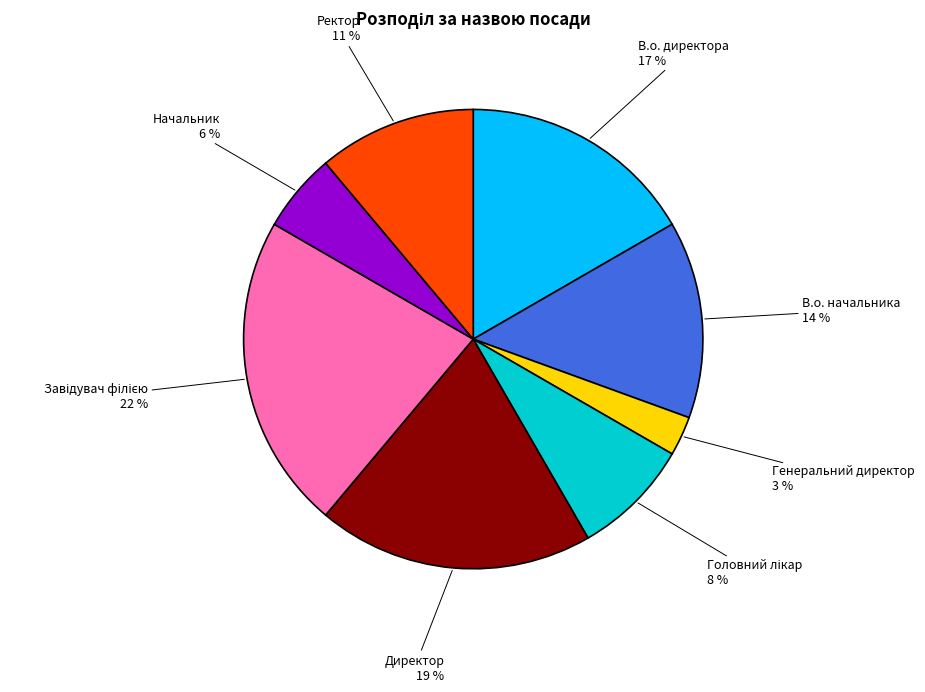

Combined, do Директор and В.о. начальника account for over 50%?

No